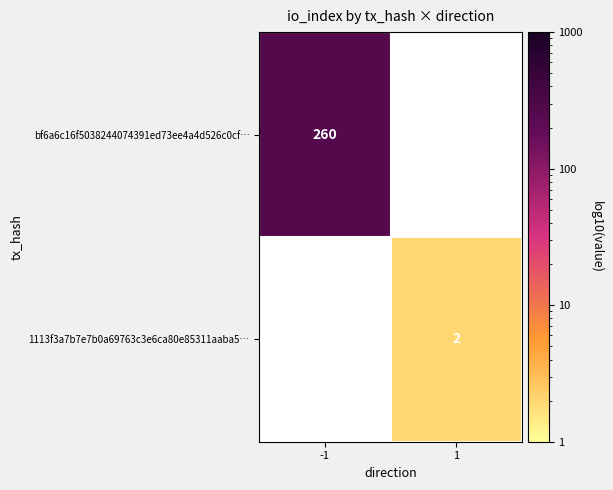

True or false: bf6a6c16f5038244074391ed73ee4a4d526c0cf… has a value of 453 at -1.

False